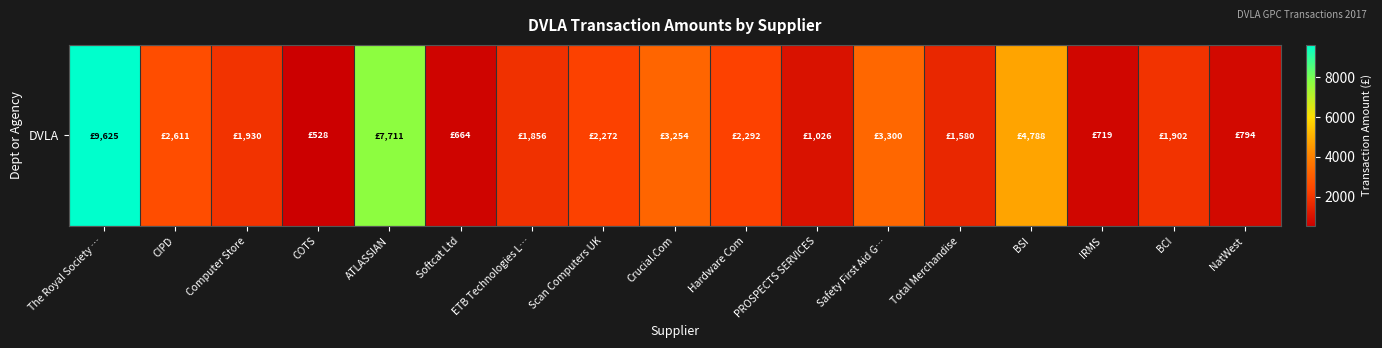

Reading left to right, transcribe all the data shown in this chart.

9625.0	2611.2	1929.6	528.0	7711.0	663.9	1856.4	2272.3	3254.2	2292.0	1026.0	3300.0	1580.2	4788.0	718.8	1902.0	793.8